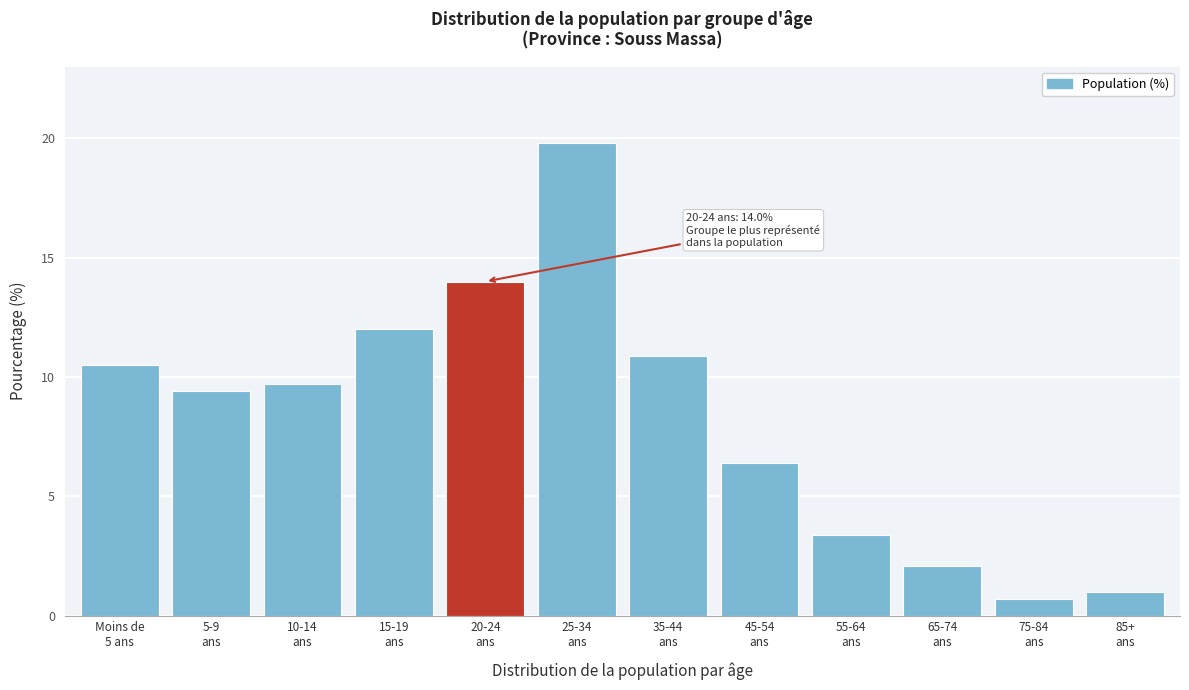

Reading left to right, extract all data points from this chart.

10.5	9.4	9.7	12.0	14.0	19.8	10.9	6.4	3.4	2.1	0.7	1.0